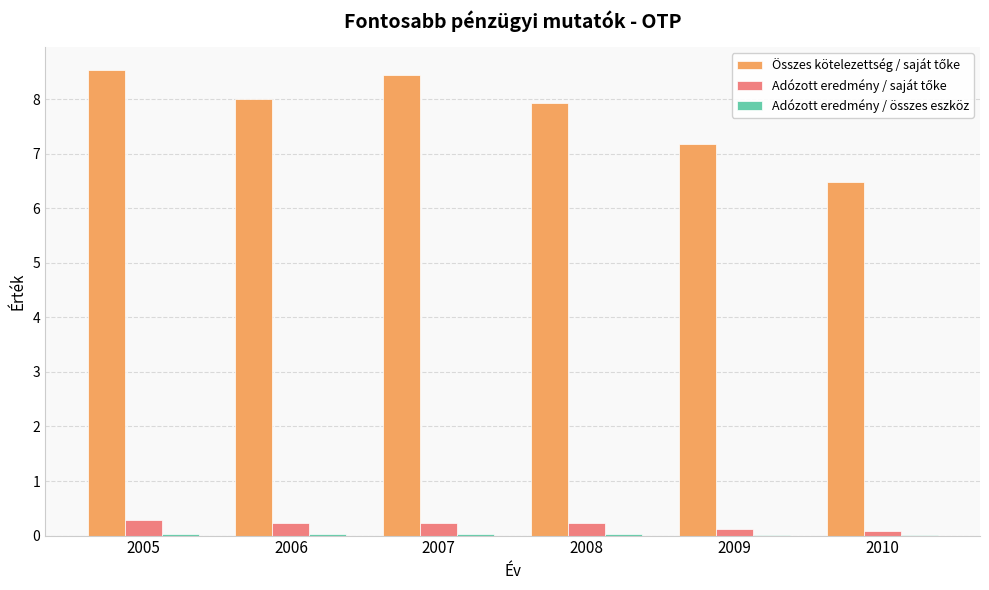

What is the maximum value shown in the chart?

8.5